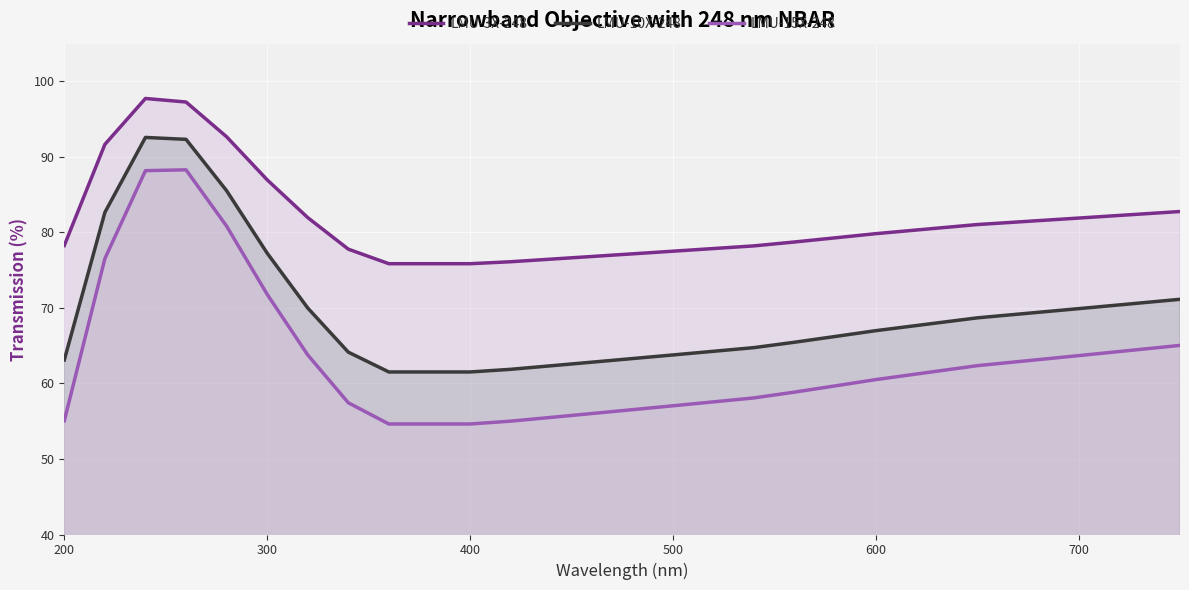

What is the value of the LMU-3X-248 point at the 13th from the left?

76.5